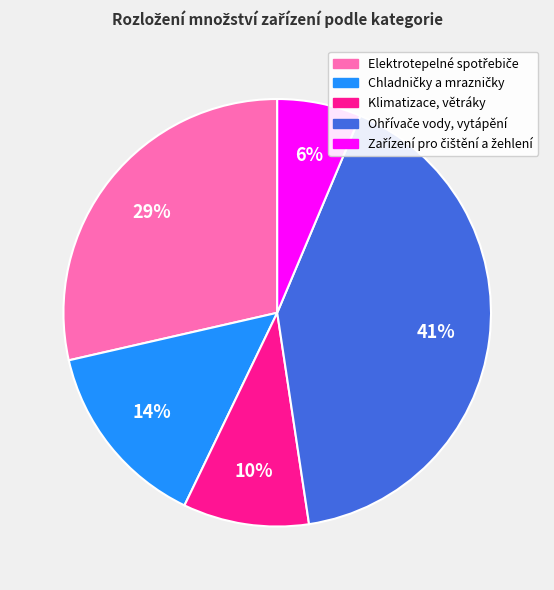

What percentage is the Klimatizace, větráky slice, to the nearest percent?

10%